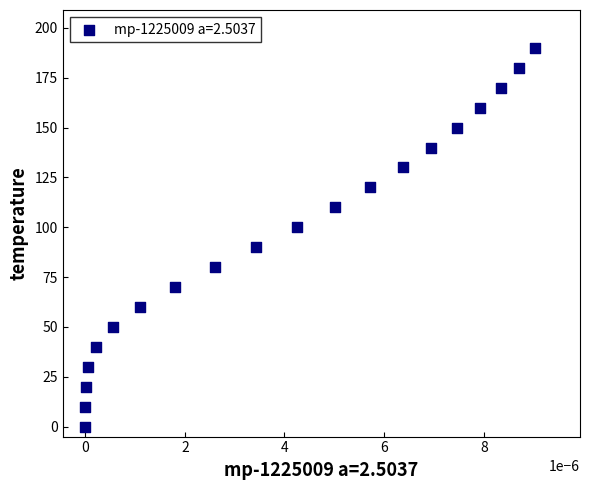

What is the range of Y values (max minus min)?

190